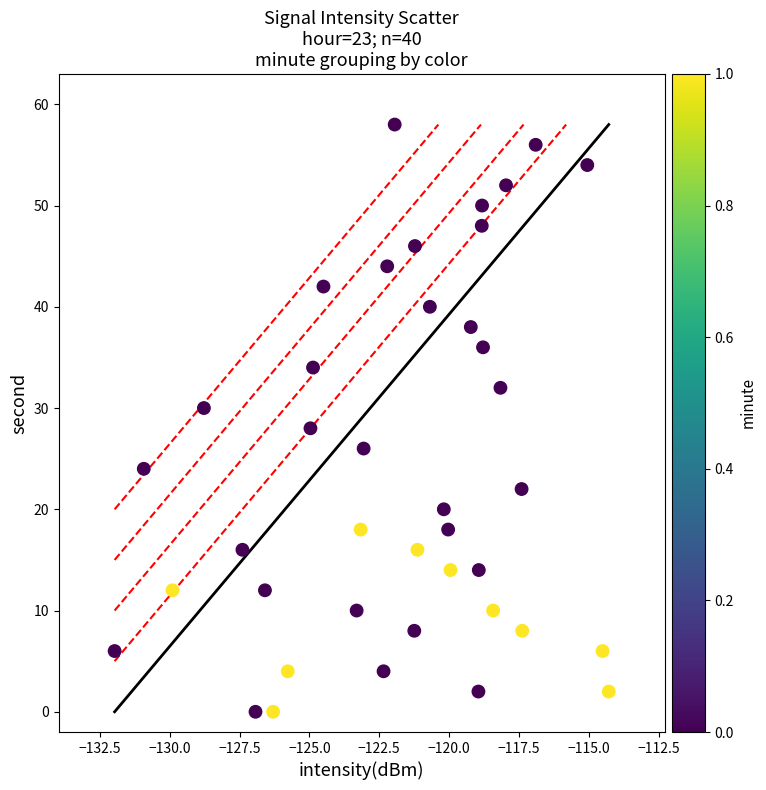

What is the range of Y values (max minus min)?

58